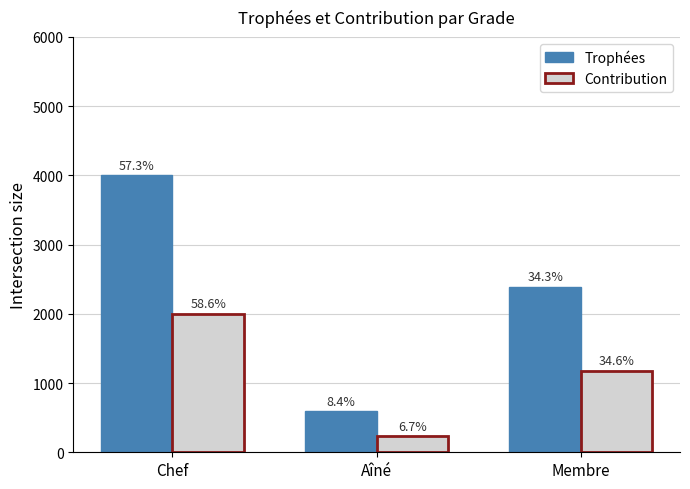

What is the minimum value for Trophées?

590